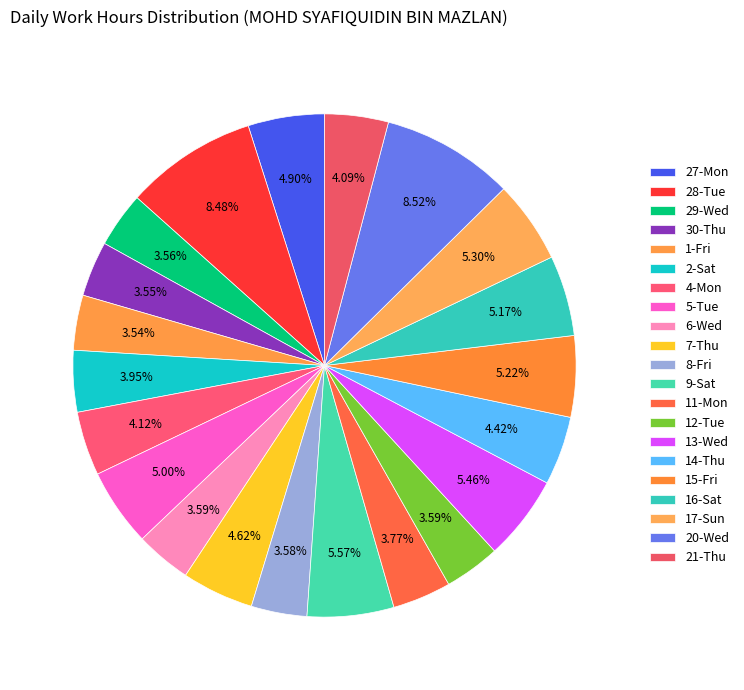

What is the change in value from 1-Fri to 8-Fri?

+0.1